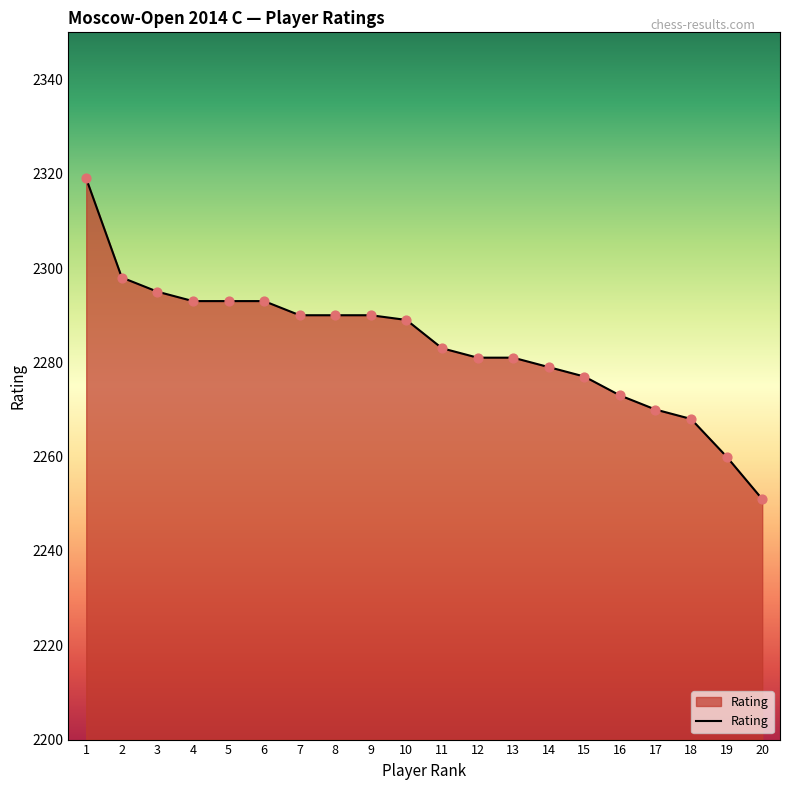

Approximately how many times larger is the value at 13 compared to 19?

1.0